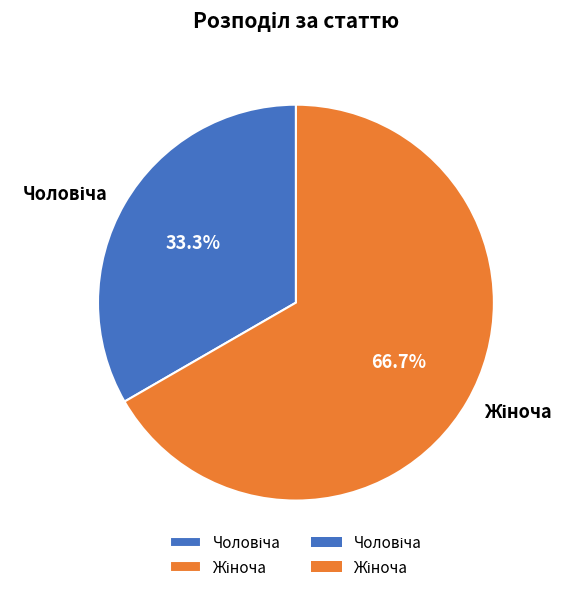

Is there any slice that represents more than half of the pie?

Yes